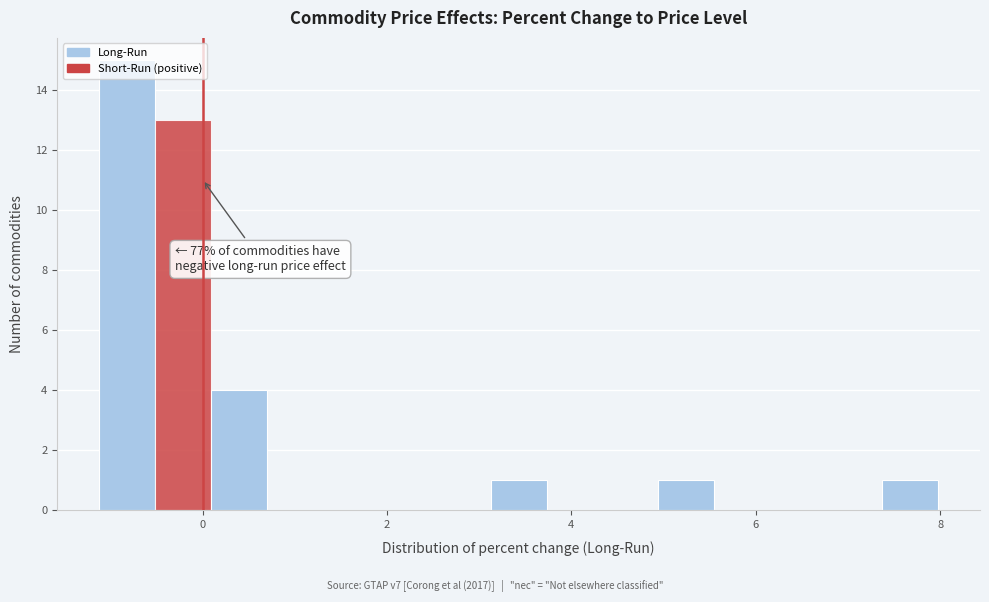

Around what value on the x-axis is the tallest bar? Give the approximate position of its centre, as read against the axis.

-0.8